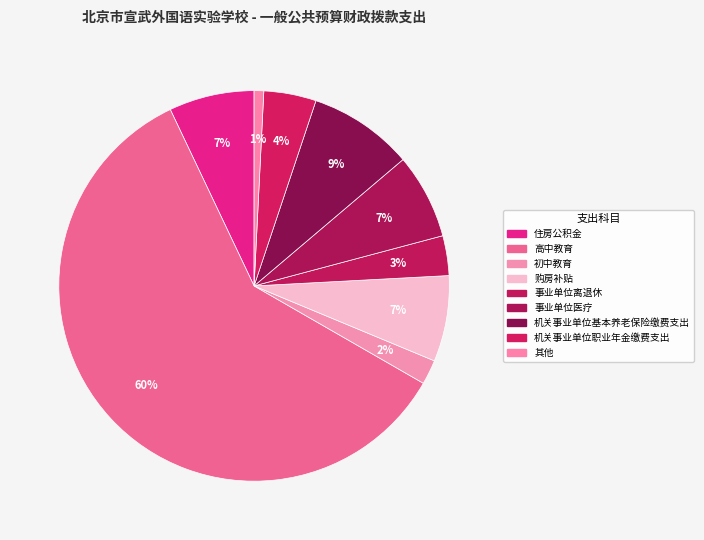

How many segments does this pie chart have?

9